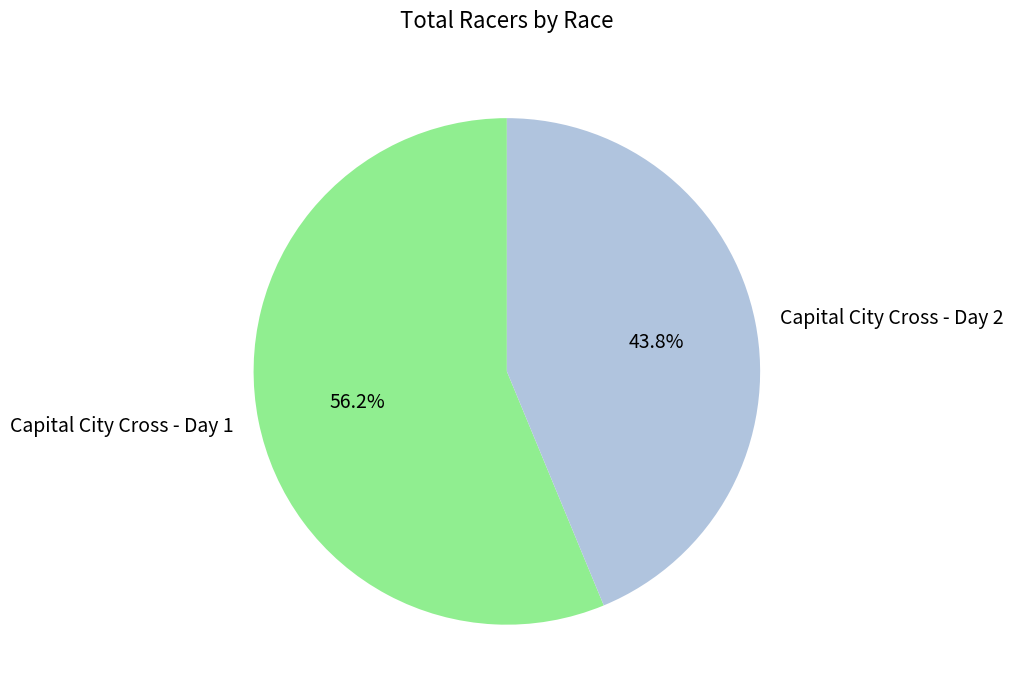

Rank the categories by value from highest to lowest.

Capital City Cross - Day 1, Capital City Cross - Day 2